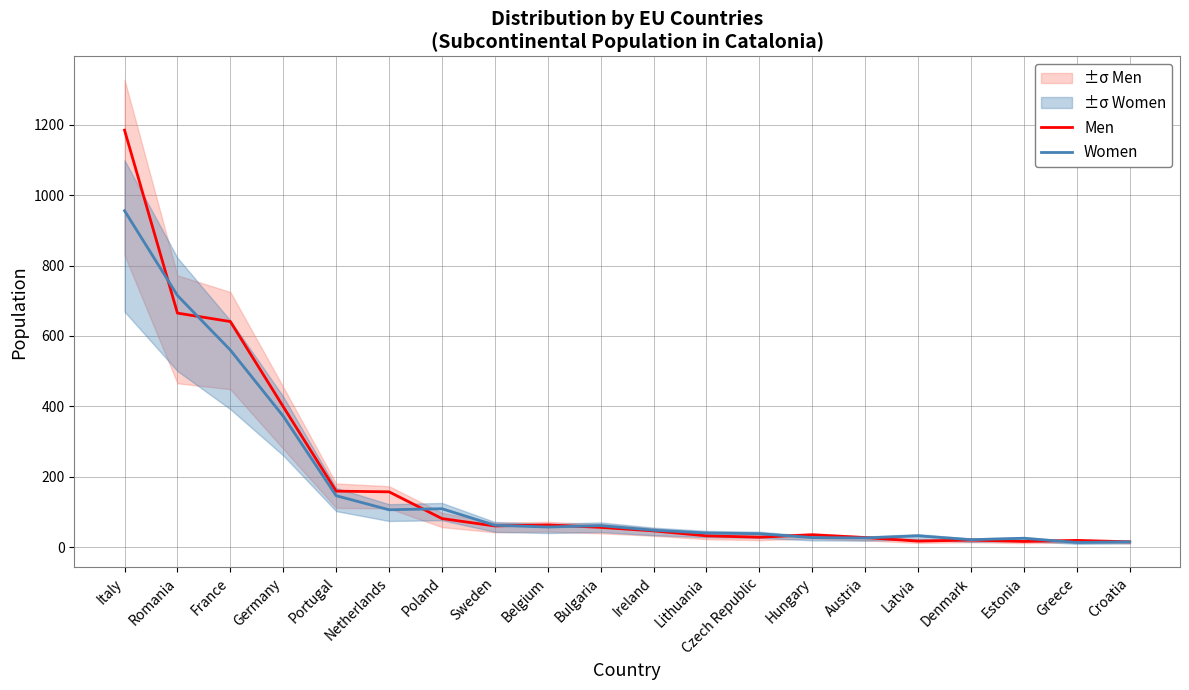

What is the sum of all Men values?

3721